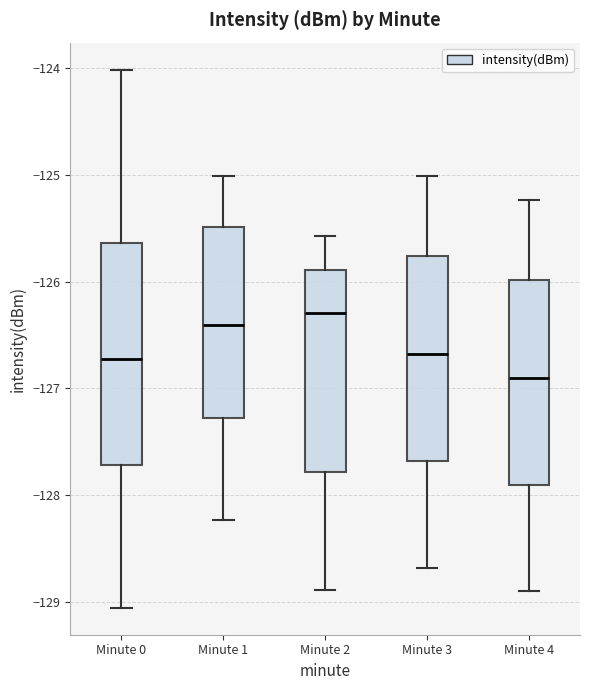

Which box's median line is the highest?

Minute 2